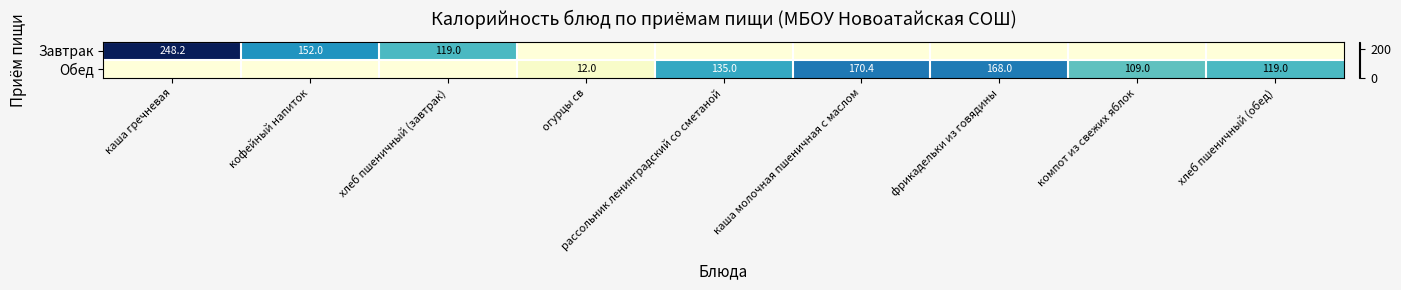

Which label corresponds to the smallest value in the chart?

огурцы св